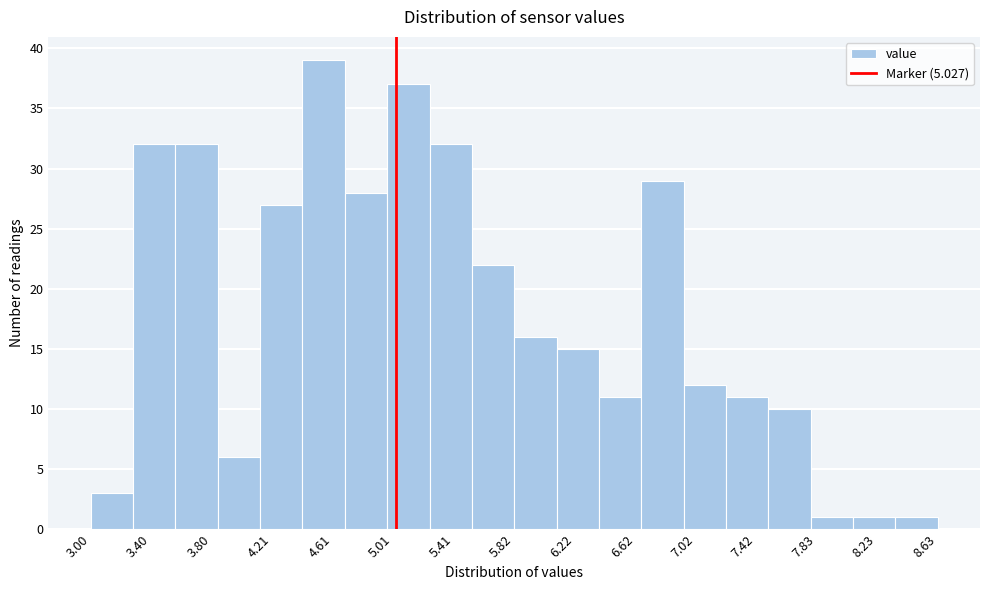

Reading left to right, transcribe this chart: for each bar, give the range it covers on the x-axis and its height. Neither the bar edges nor the heights are printed on the chart, so give them approximately, as read against the axes.

3.00 to 3.30: 3
3.30 to 3.55: 32
3.55 to 3.85: 32
3.85 to 4.15: 6
4.15 to 4.40: 27
4.40 to 4.70: 39
4.70 to 4.95: 28
4.95 to 5.25: 37
5.25 to 5.55: 32
5.55 to 5.80: 22
5.80 to 6.10: 16
6.10 to 6.40: 15
6.40 to 6.65: 11
6.65 to 6.95: 29
6.95 to 7.20: 12
7.20 to 7.50: 11
7.50 to 7.80: 10
7.80 to 8.05: 1
8.05 to 8.35: 1
8.35 to 8.65: 1